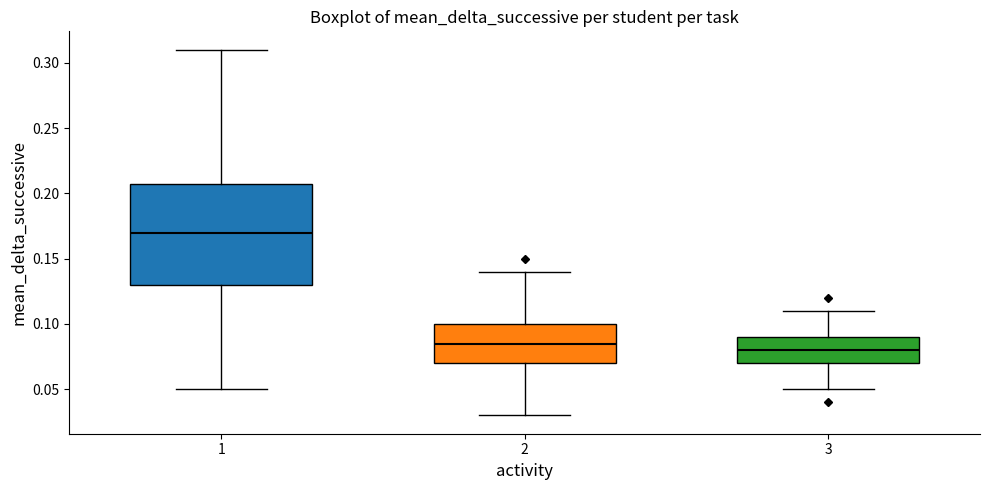

Comparing the boxes themselves (not the whiskers), which one is the tallest?

1